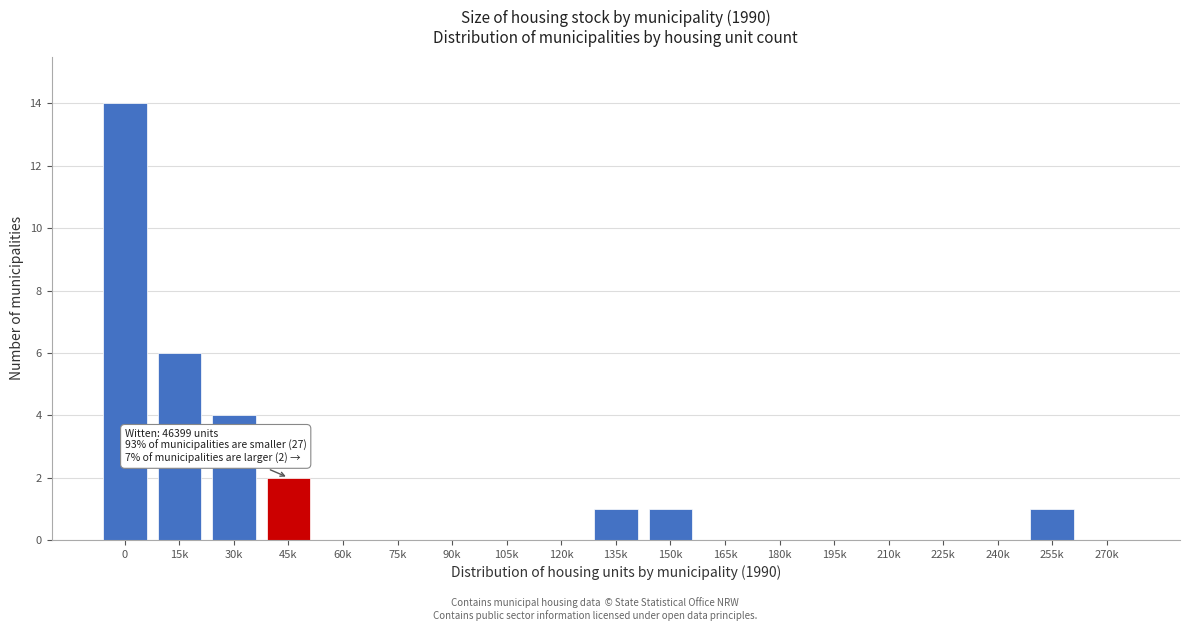

Reading left to right, extract all data points from this chart.

0=14	15k=6	30k=4	45k=2	60k=0	75k=0	90k=0	105k=0	120k=0	135k=1	150k=1	165k=0	180k=0	195k=0	210k=0	225k=0	240k=0	255k=1	270k=0